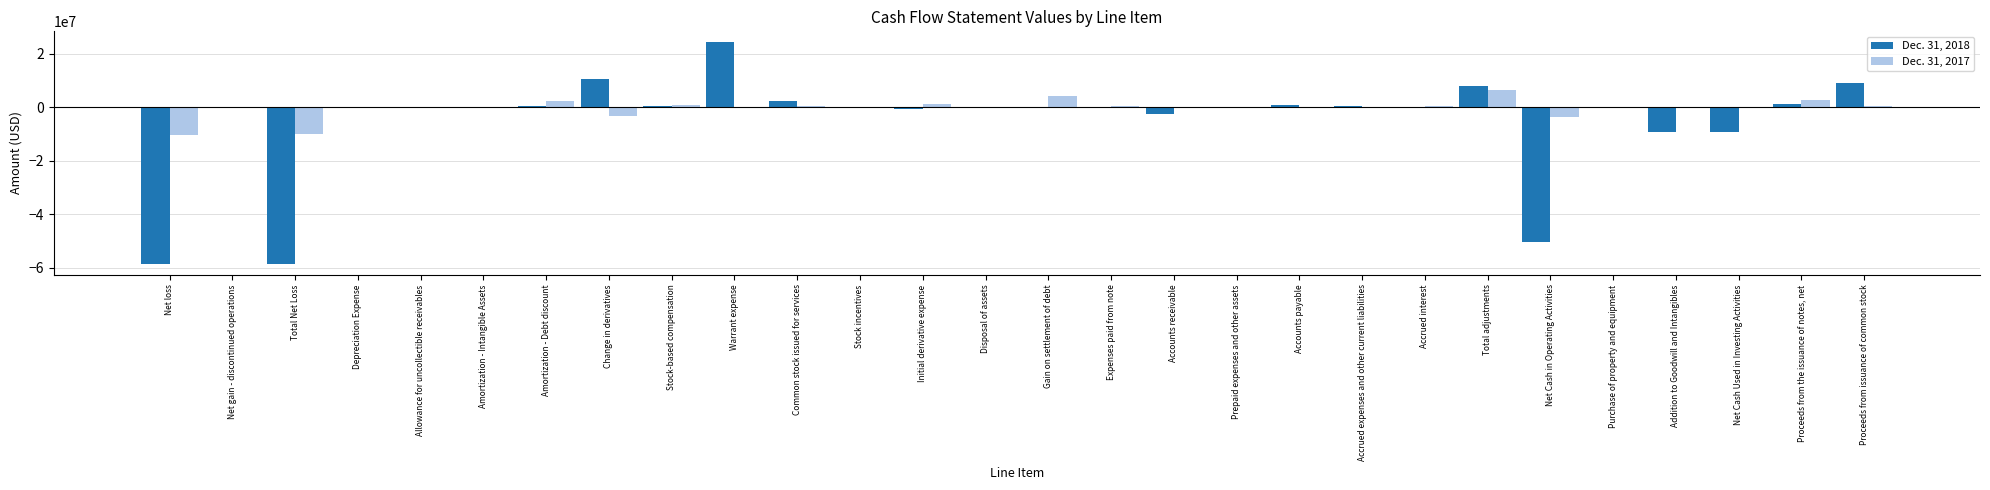

What is the sum of all Dec. 31, 2017 values?

-7847687